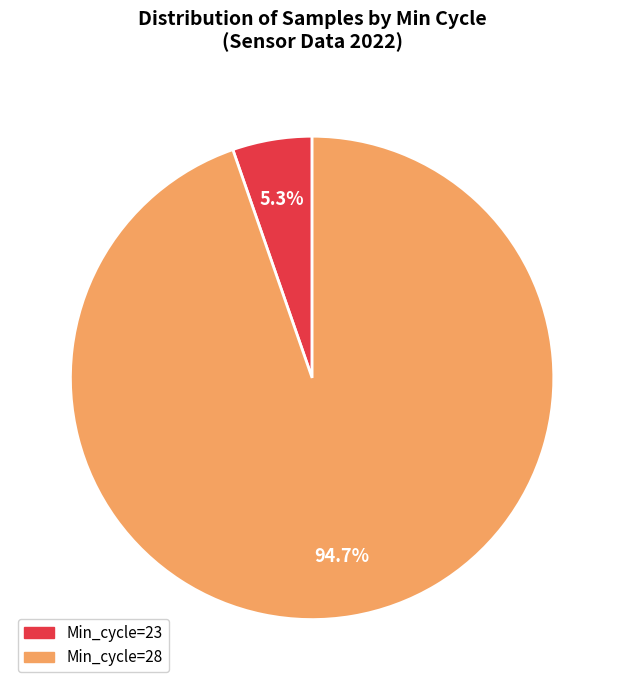

Is there a majority slice in this chart?

Yes